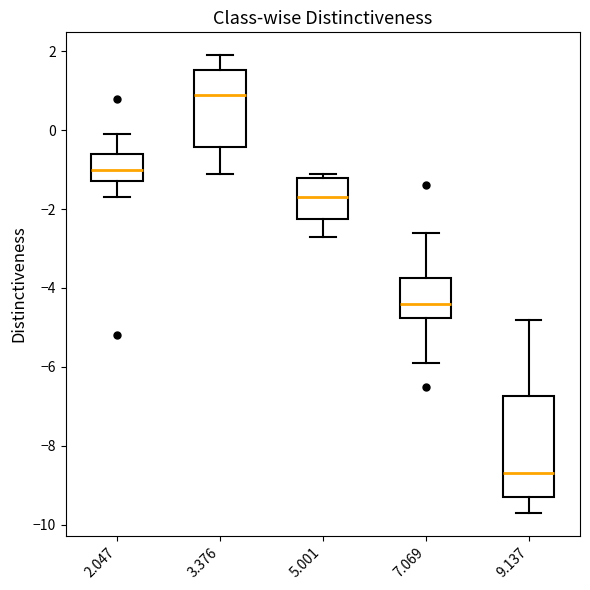

Reading left to right, transcribe this box plot: for each box, give where its median line is, the range the box spans, and where its two whiskers end, as read against the y-axis. The values are not printed on the chart, so give them approximately, as read against the axis.

2.047: median -1.0, box -1.2 to -0.6, whiskers -1.6 to 0.0
3.376: median 1.0, box -0.4 to 1.6, whiskers -1.0 to 2.0
5.001: median -1.6, box -2.2 to -1.2, whiskers -2.6 to -1.0
7.069: median -4.4, box -4.8 to -3.8, whiskers -5.8 to -2.6
9.137: median -8.6, box -9.2 to -6.8, whiskers -9.6 to -4.8